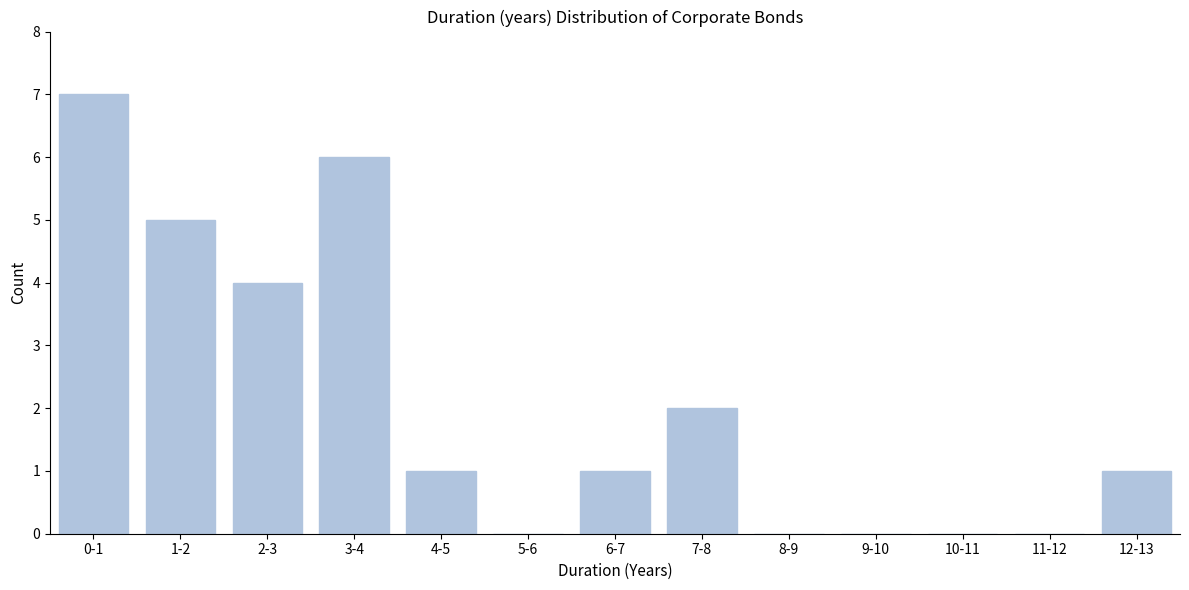

Reading left to right, what are all the values shown in this chart?

0-1=7	1-2=5	2-3=4	3-4=6	4-5=1	5-6=0	6-7=1	7-8=2	8-9=0	9-10=0	10-11=0	11-12=0	12-13=1